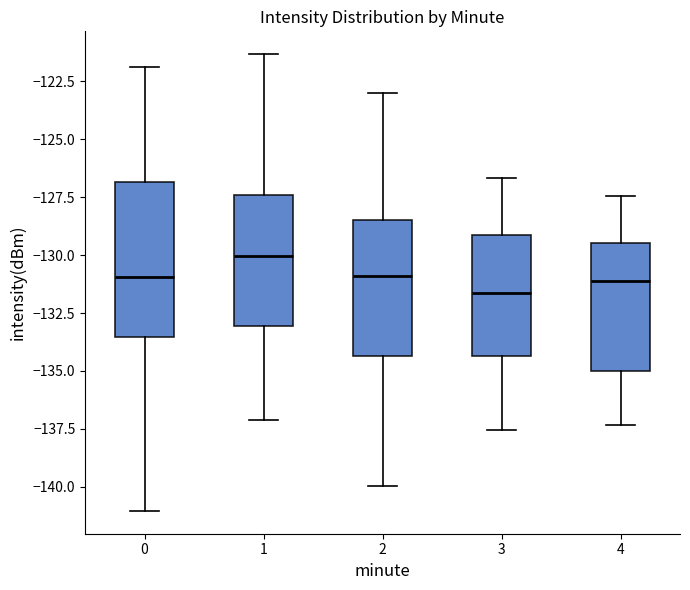

Where does the upper whisker of the box at x = 0 end on the y-axis? The values are not printed on the chart, so give them approximately, as read against the axis.

-122.0